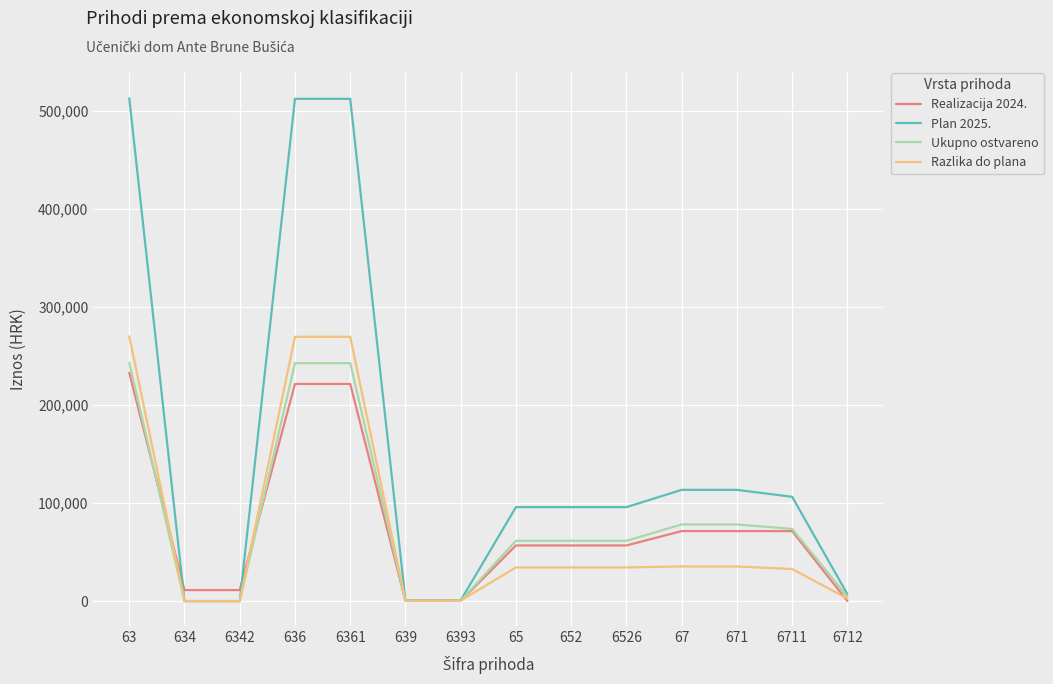

Which series ends up on top after the final intersection of Realizacija 2024. and Plan 2025.?

Plan 2025.